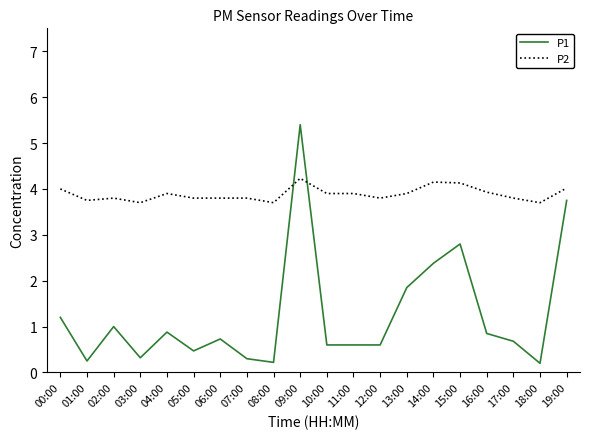

Where do P2 and P1 first cross each other?

08:00 and 09:00